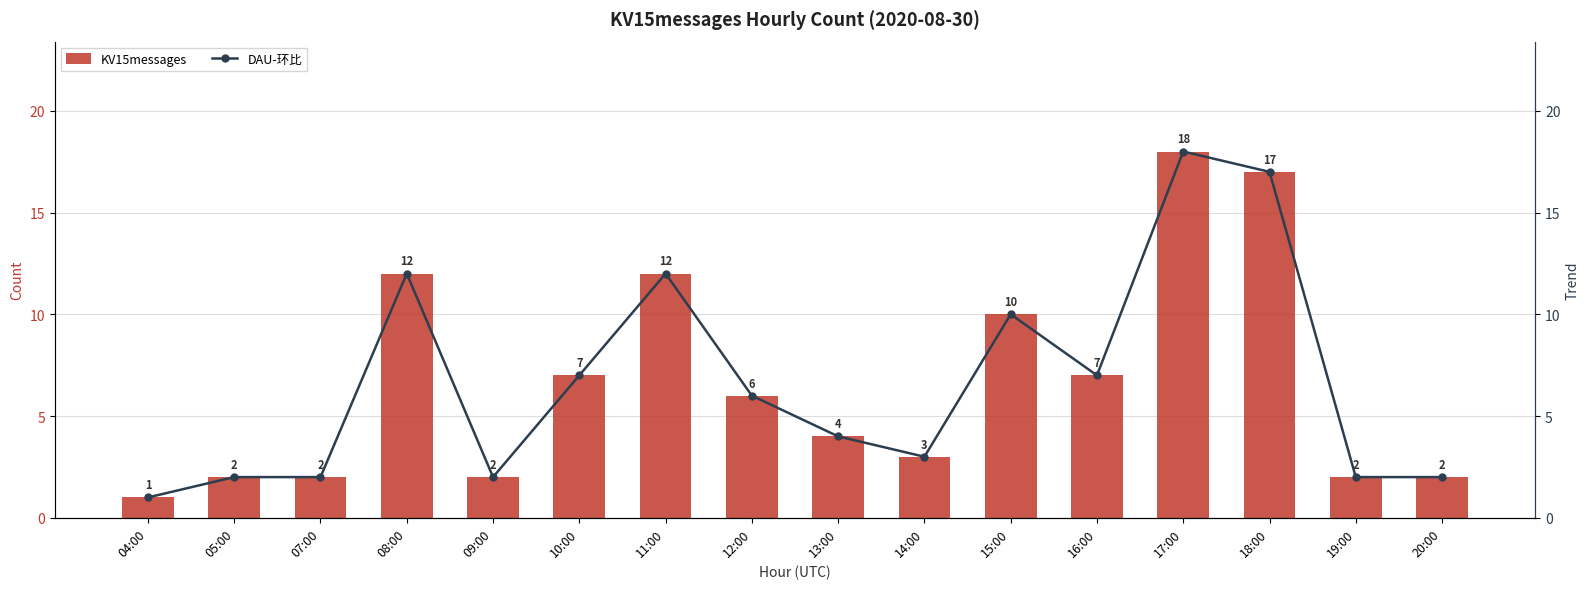

Rank the series at 14:00 from highest to lowest value.

KV15messages, DAU-环比